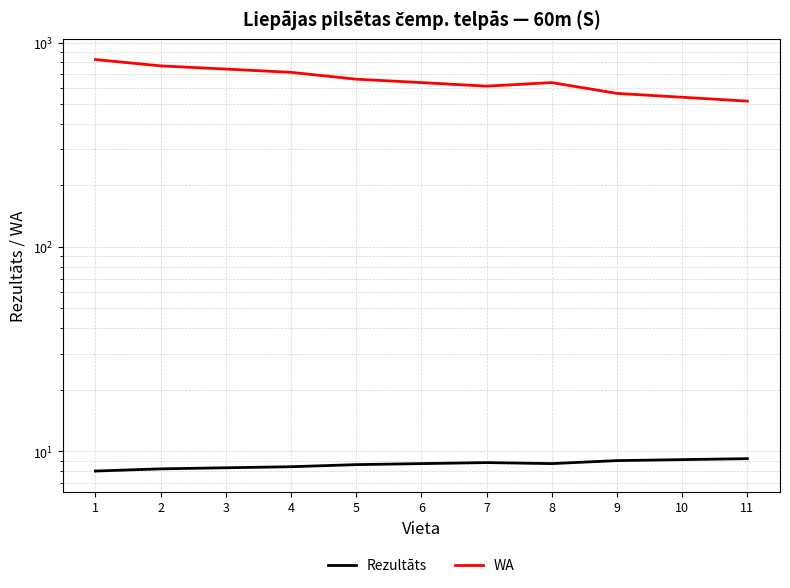

What is the sum of all Rezultāts values?

95.0